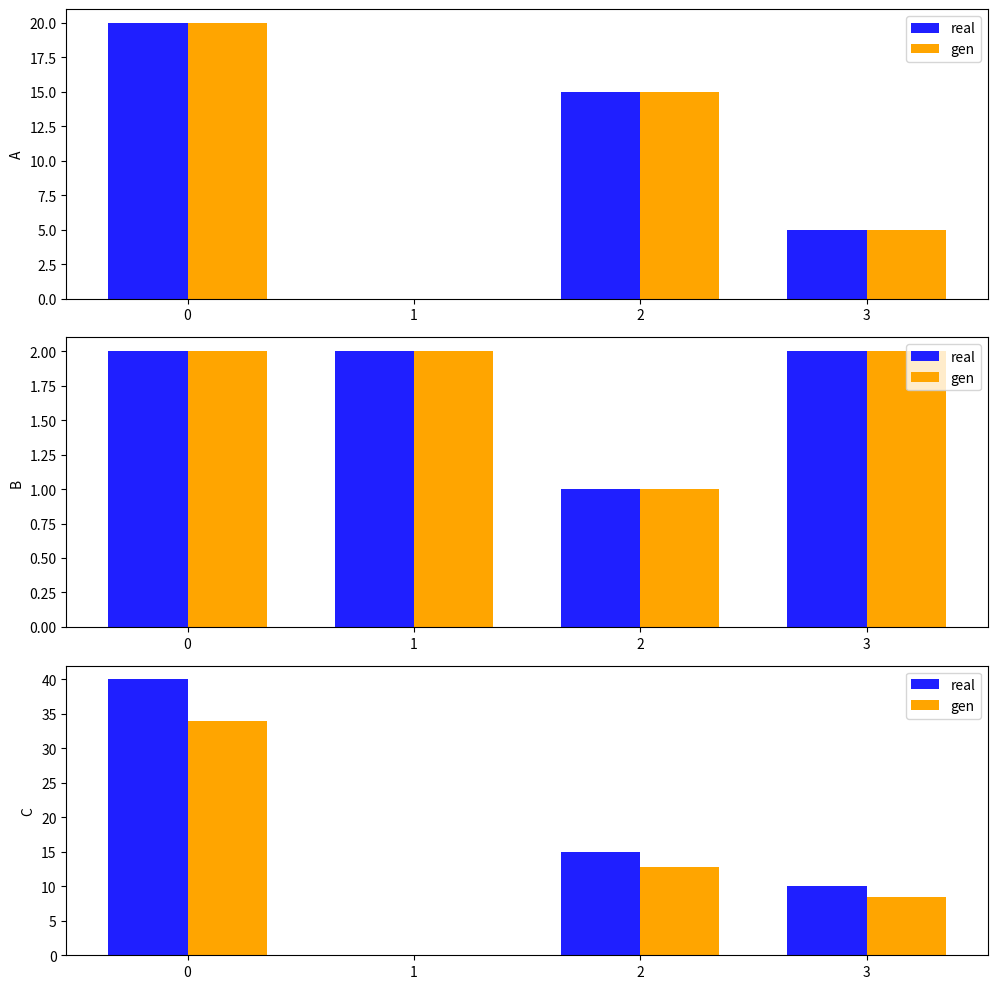

Which series changed the most between 0 and 2?

real